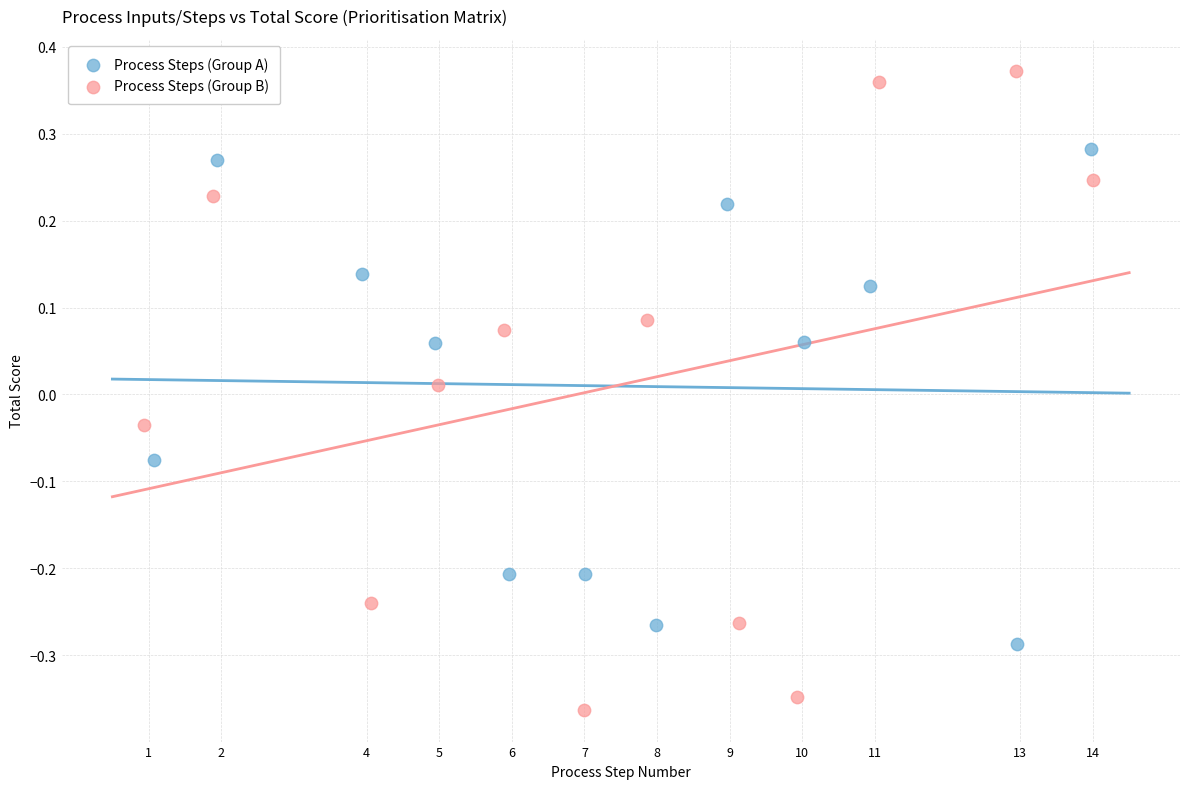

Which series reaches the maximum Y coordinate?

Process Steps (Group B)